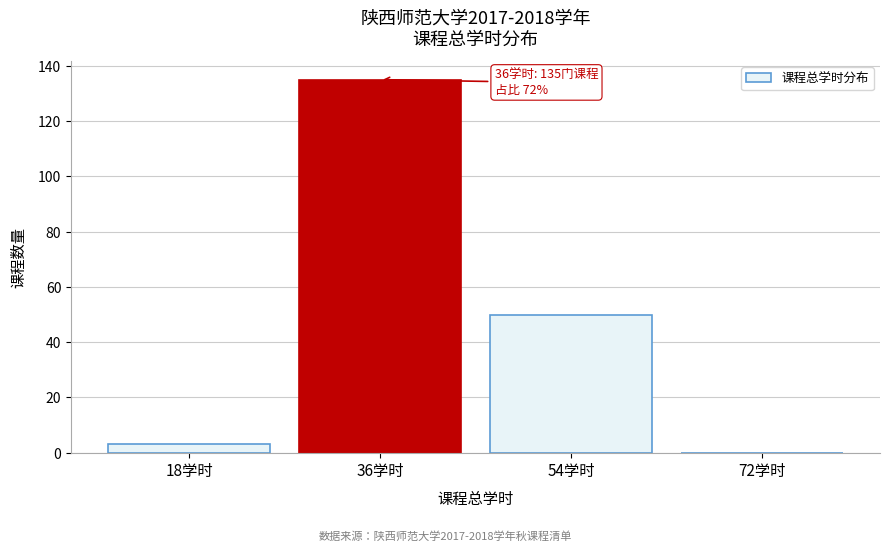

Reading left to right, extract all data points from this chart.

18学时=3	36学时=135	54学时=50	72学时=0